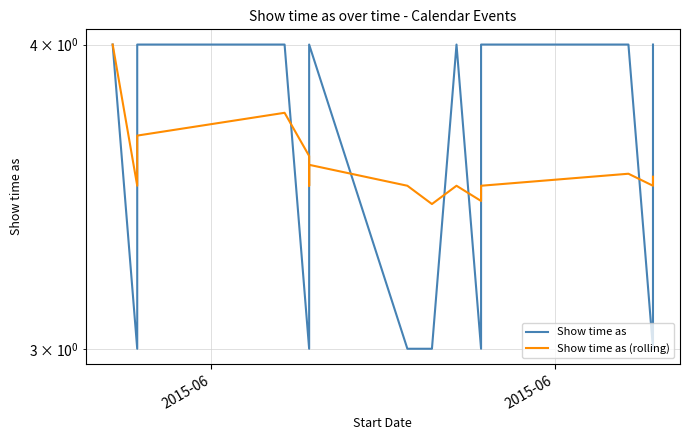

True or false: Show time as (rolling) and Show time as cross at least once.

True